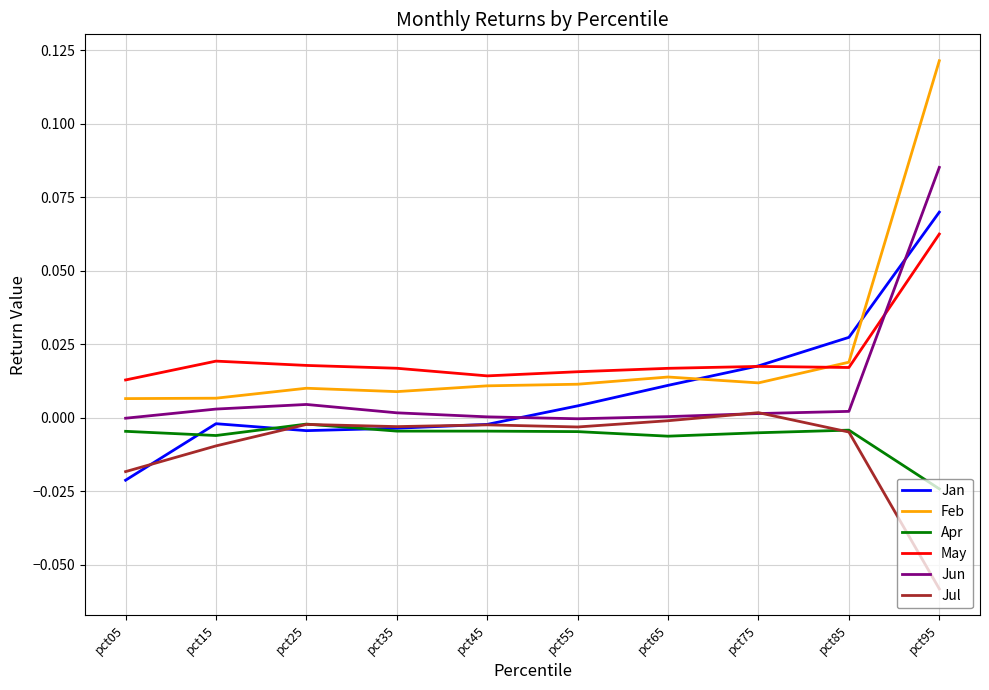

What are all the series names shown in the legend?

Jan, Feb, Apr, May, Jun, Jul